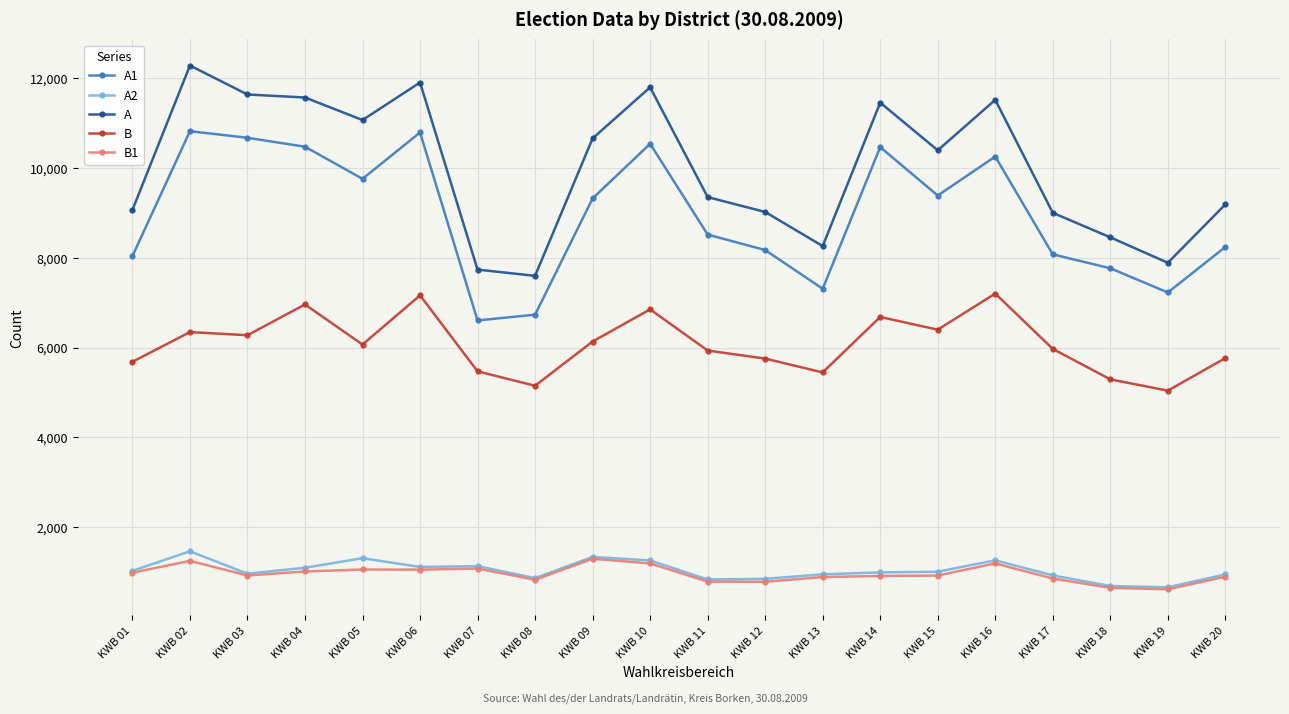

Is the value of A1 at KWB 16 greater than the value of B1 at KWB 05?

Yes